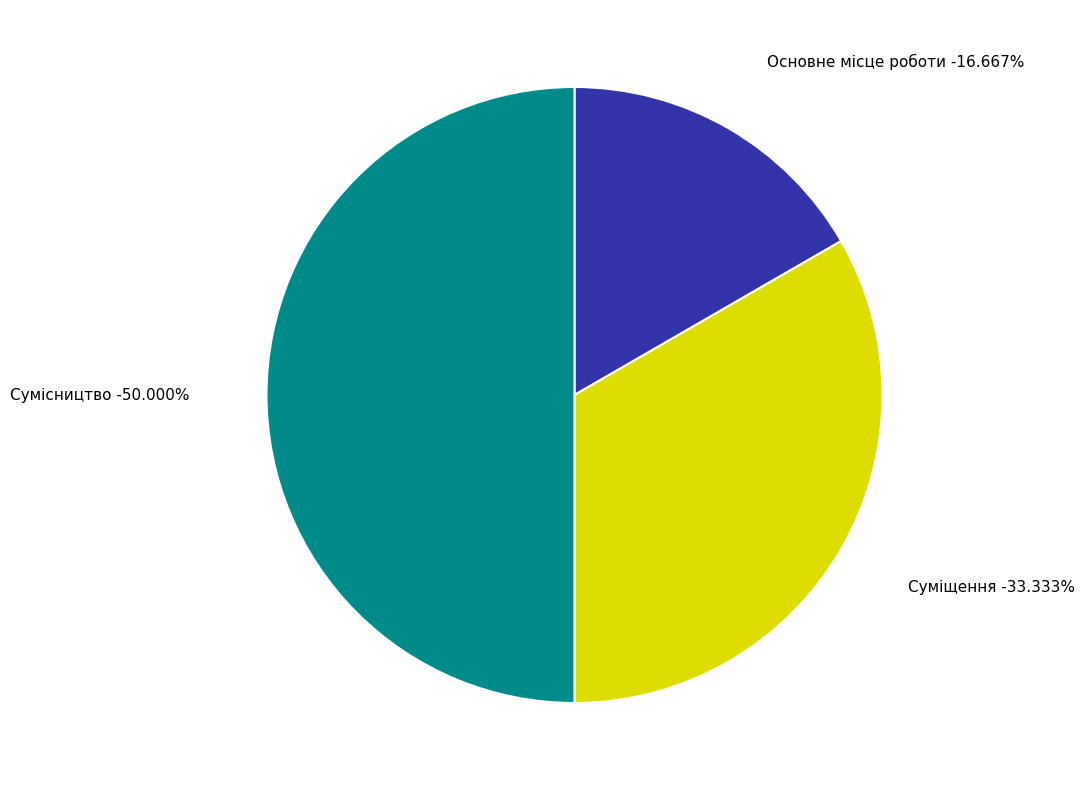

The Сумісництво slice represents 50% of the pie. True or false?

True